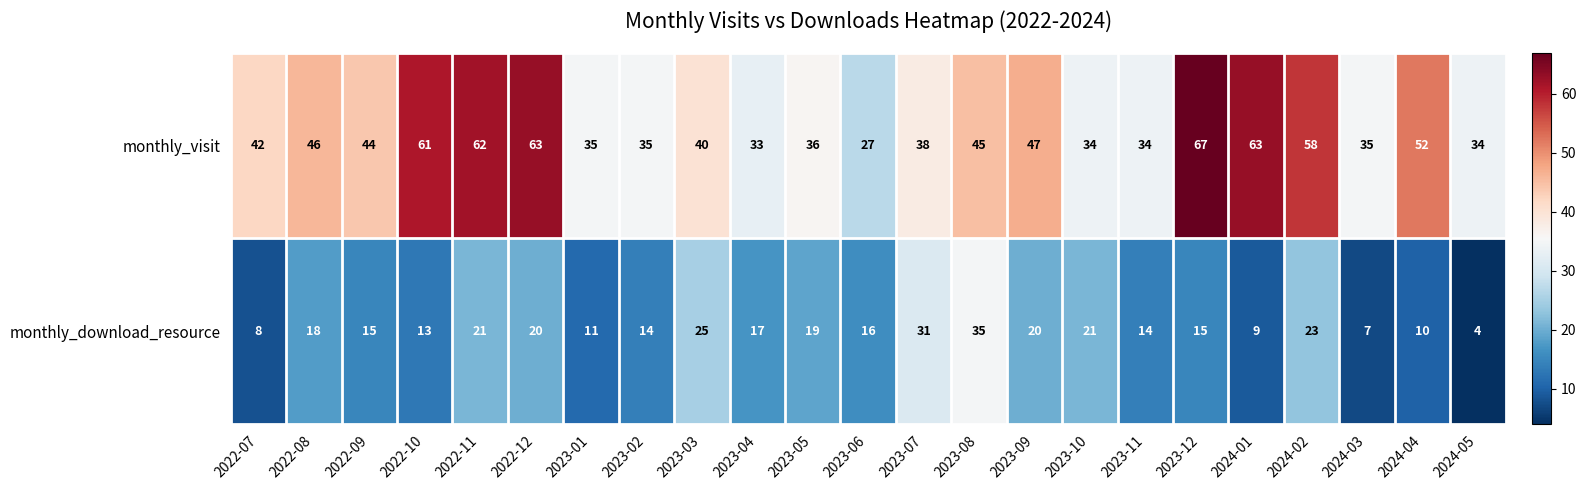

List the series in order of their overall mean, highest first.

monthly_visit, monthly_download_resource